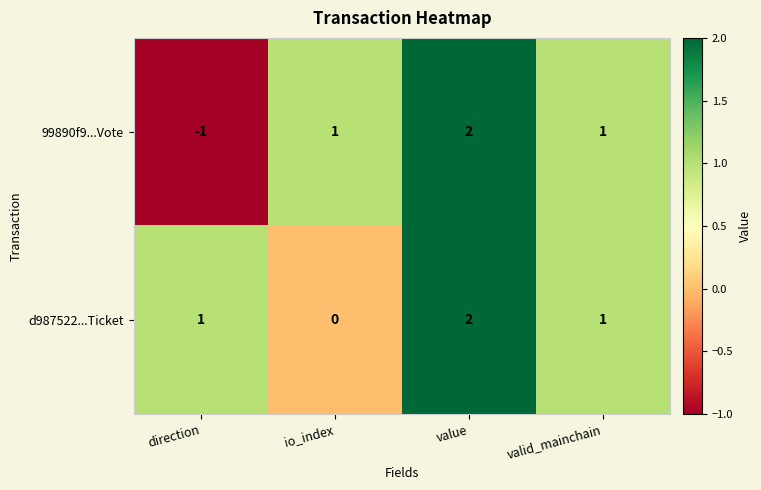

What is the sum of all 99890f9...Vote values?

3